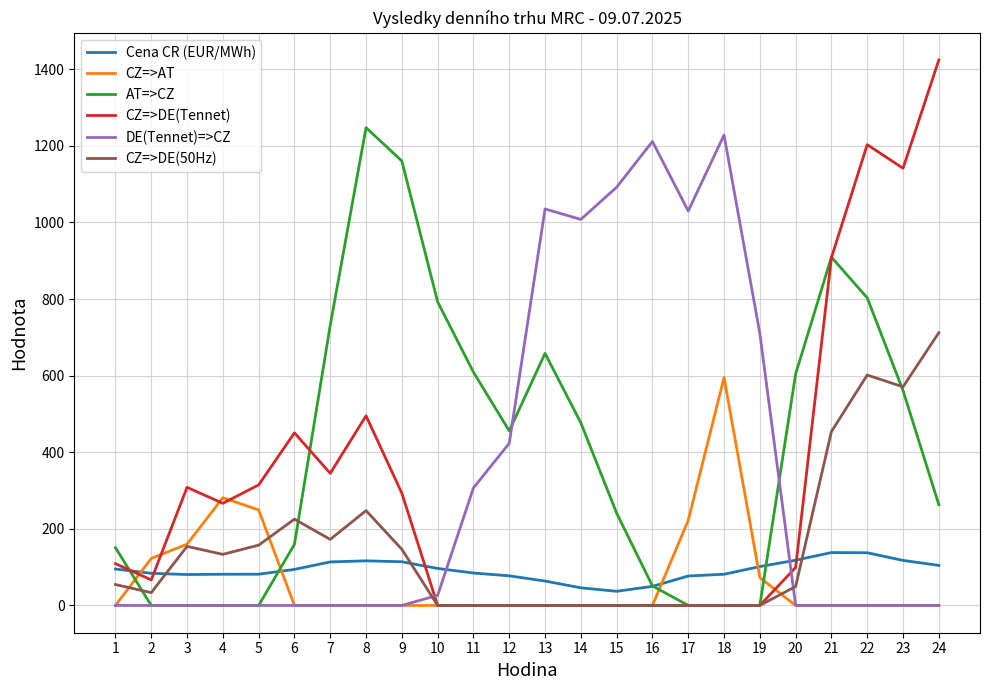

How many intersections are there between Cena CR (EUR/MWh) and DE(Tennet)=>CZ?

2